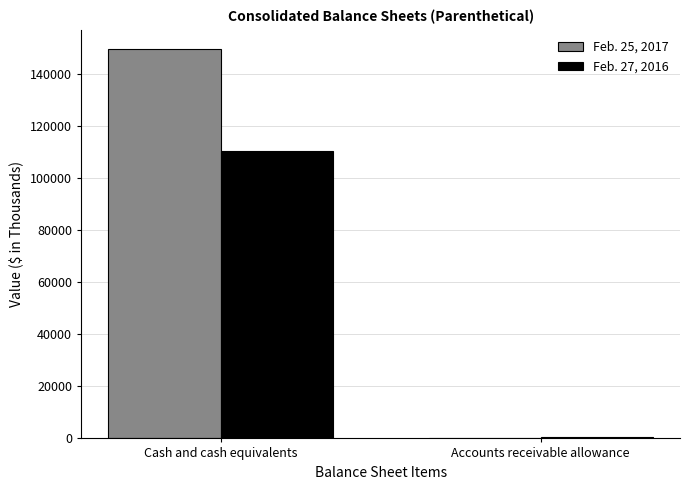

The Feb. 25, 2017 series shows 149375 at Cash and cash equivalents. True or false?

True